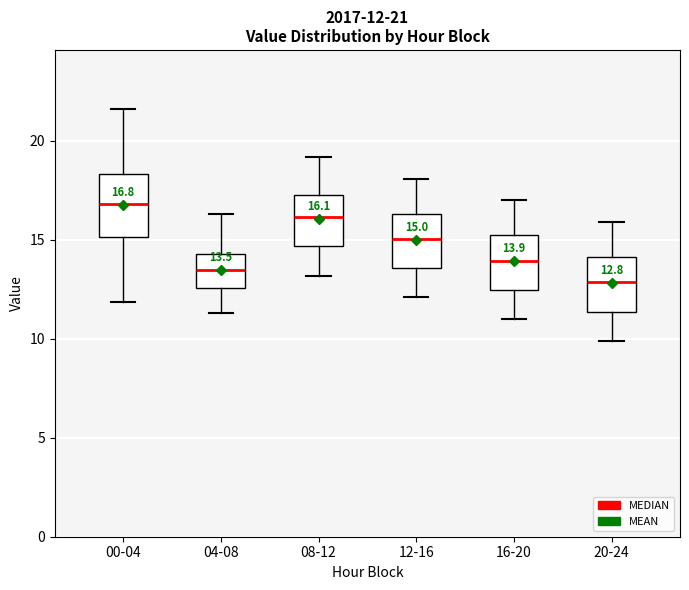

Which box has the lowest median line?

20-24